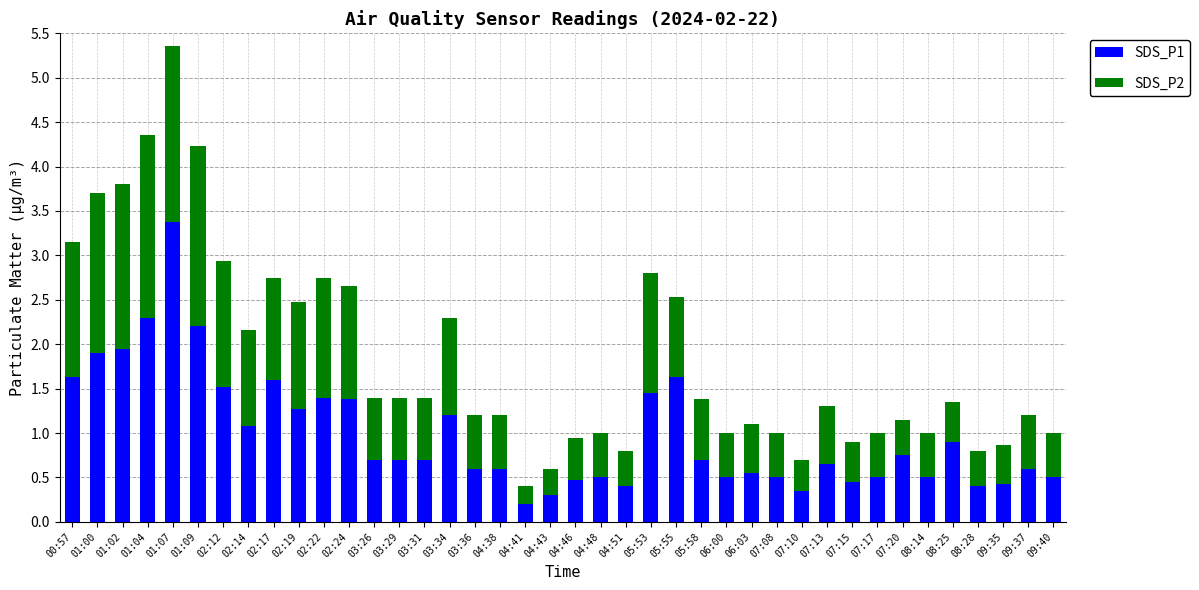

True or false: SDS_P1 has a value of 0.8 at 07:17.

False